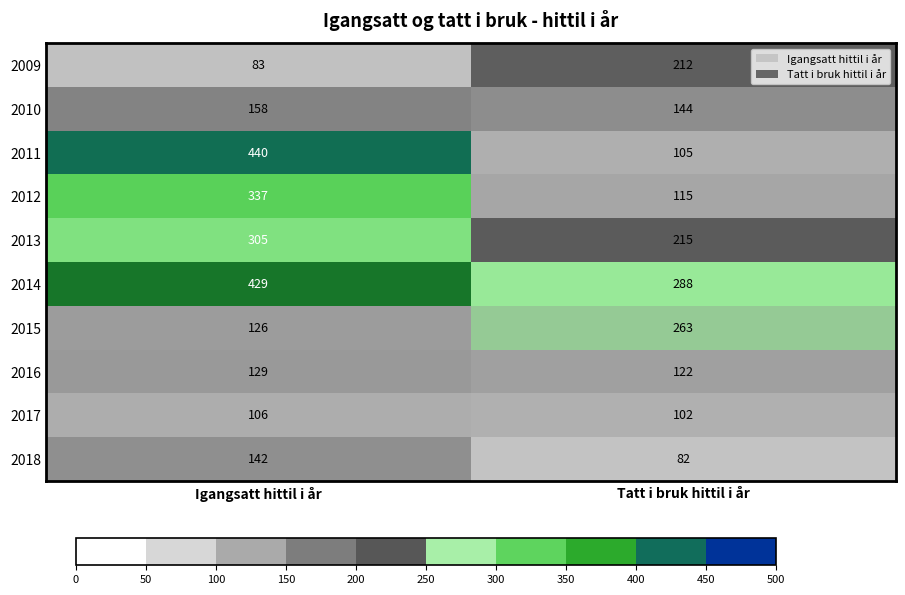

What is the smallest value displayed?

82